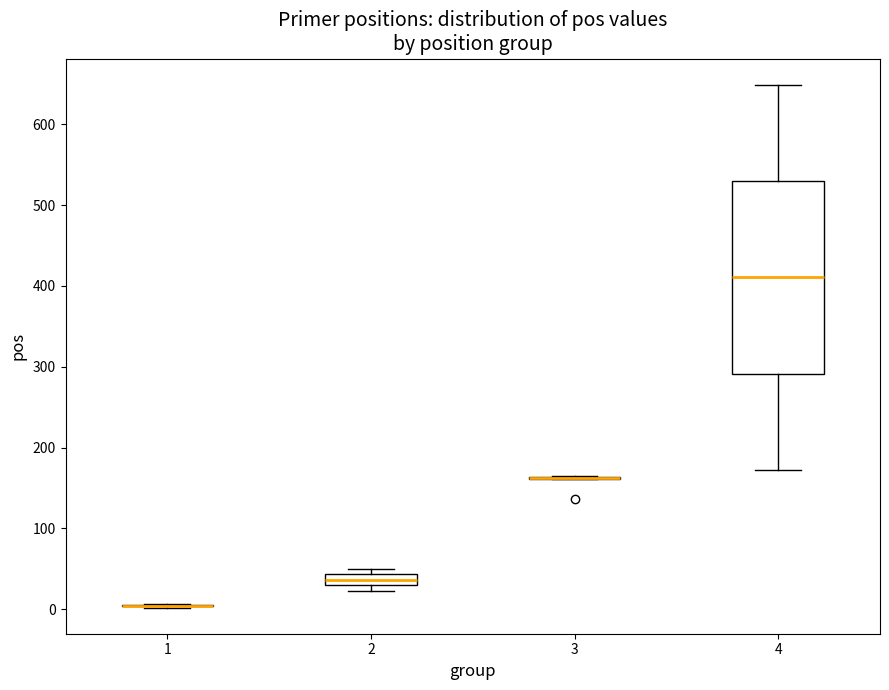

Which box is the tallest, from its lower edge to its upper edge?

4